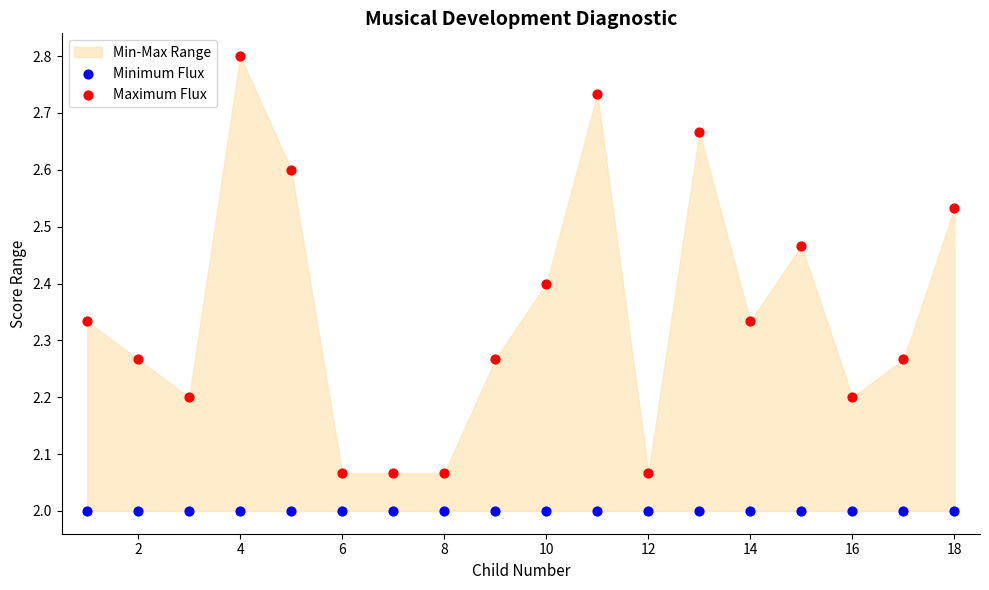

Which series contains the highest Y value?

Maximum Flux